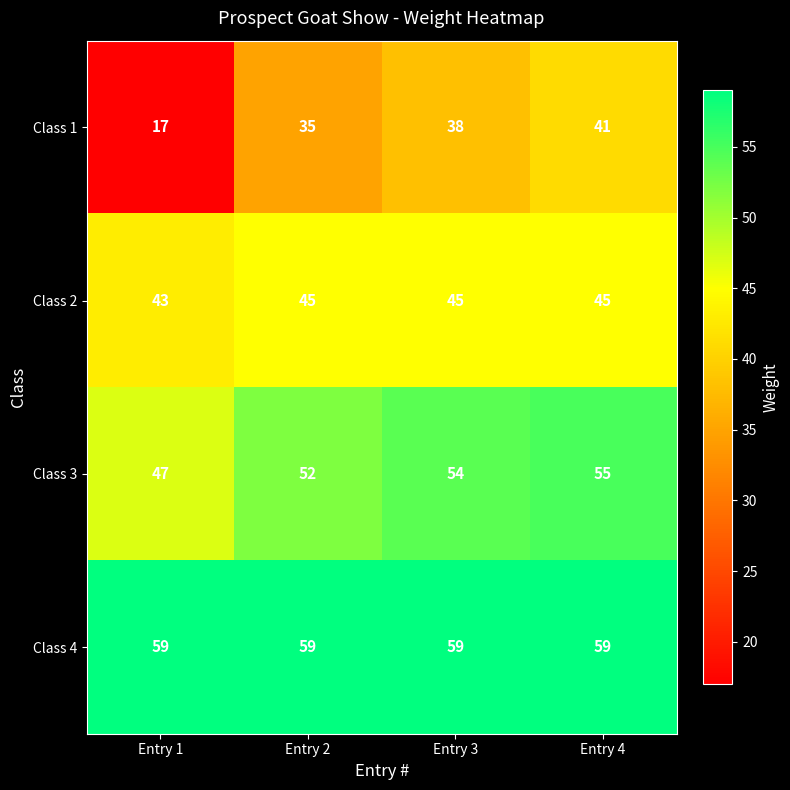

Reading left to right, transcribe all the data shown in this chart.

Class 1: Entry 1=17	Entry 2=35	Entry 3=38	Entry 4=41
Class 2: Entry 1=43	Entry 2=45	Entry 3=45	Entry 4=45
Class 3: Entry 1=47	Entry 2=52	Entry 3=54	Entry 4=55
Class 4: Entry 1=59	Entry 2=59	Entry 3=59	Entry 4=59